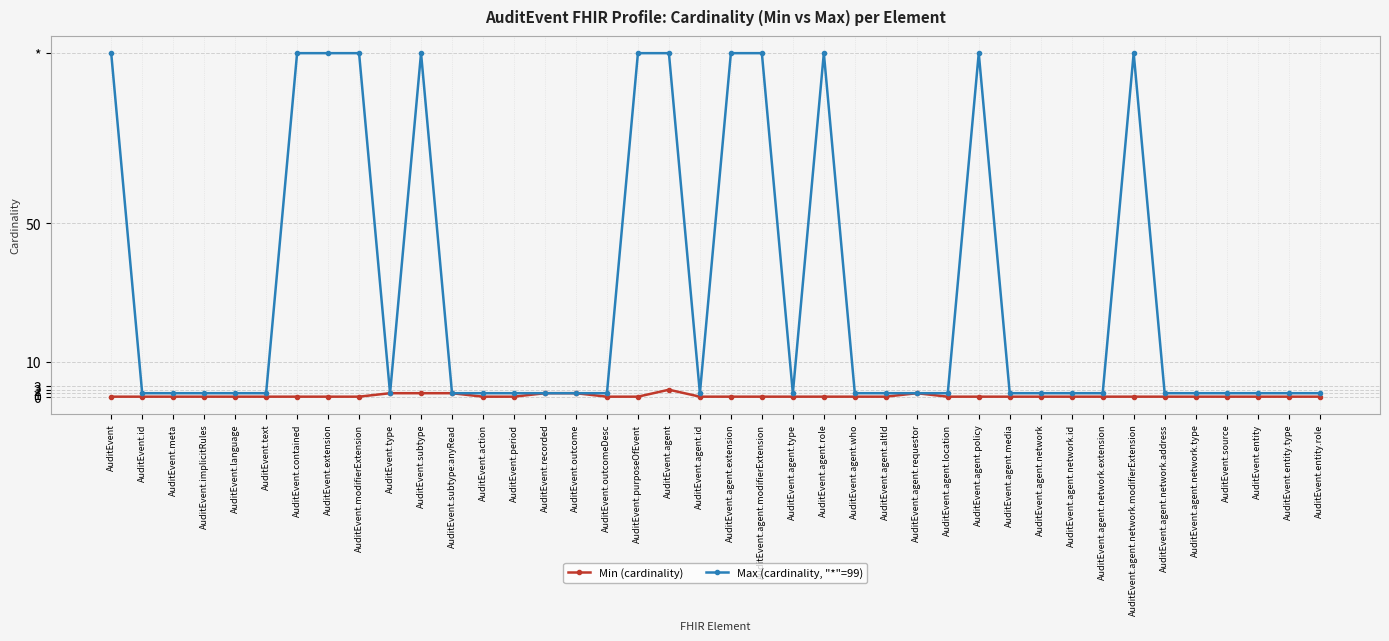

Which series has the largest total across all categories?

Max (cardinality, "*"=99)